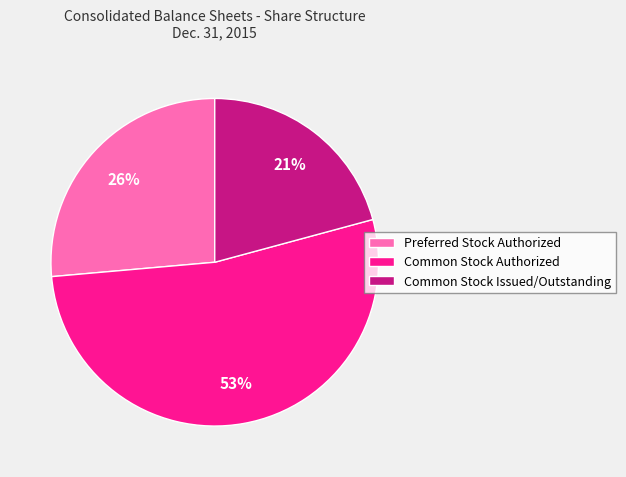

Count the number of slices in the pie.

3